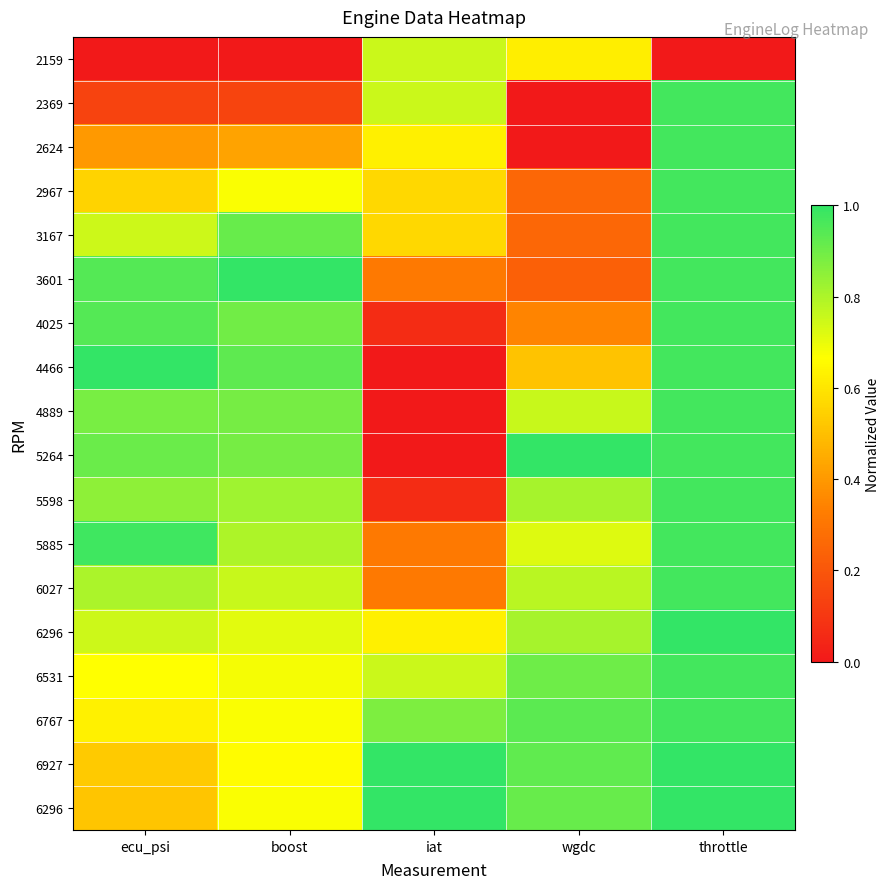

At which category is the sum across all series the highest?

throttle